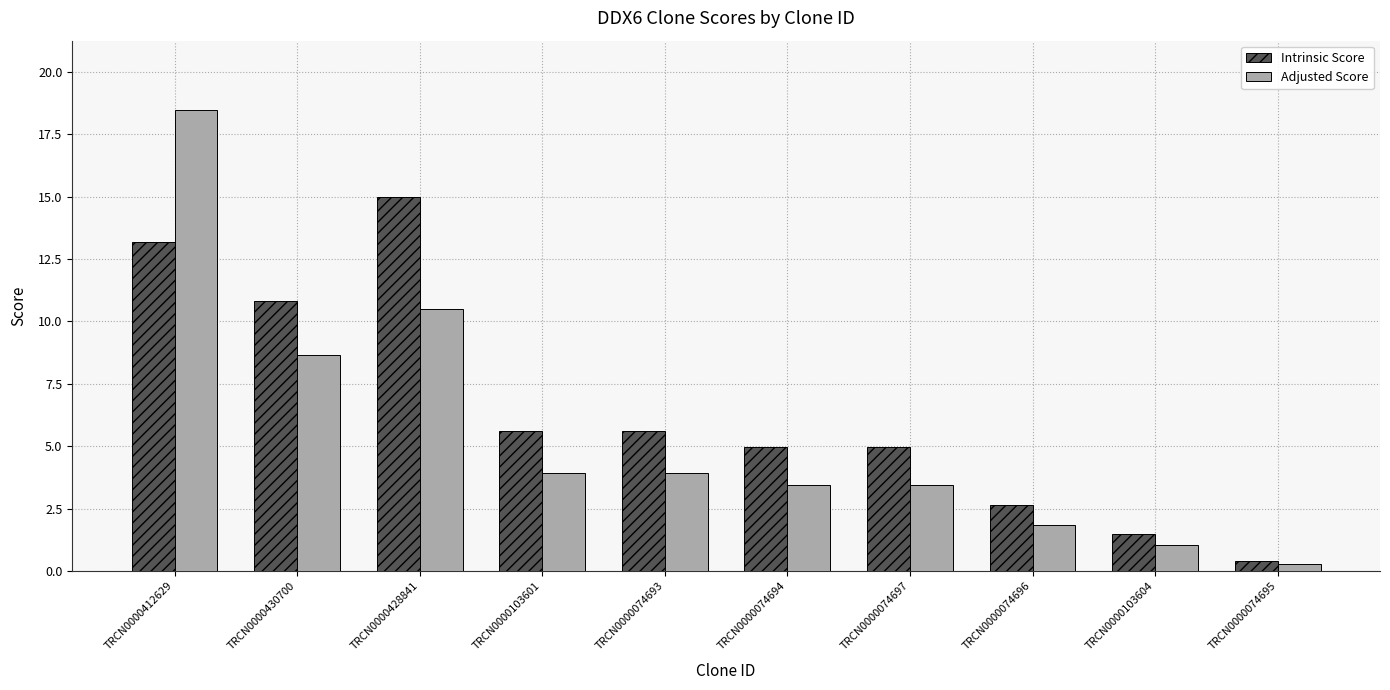

What is the sum of the Adjusted Score values at TRCN0000074693 and TRCN0000430700?

12.6